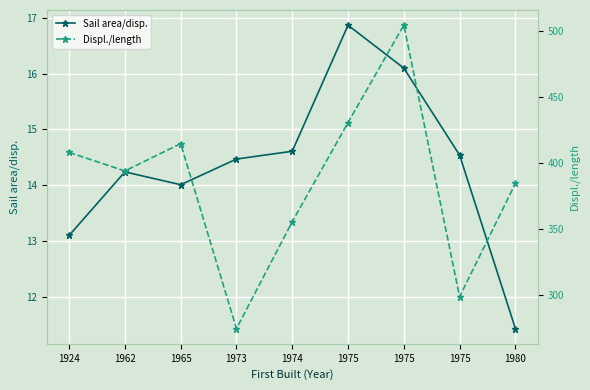

The value of Sail area/disp. at 1974 is 14.6. True or false?

True